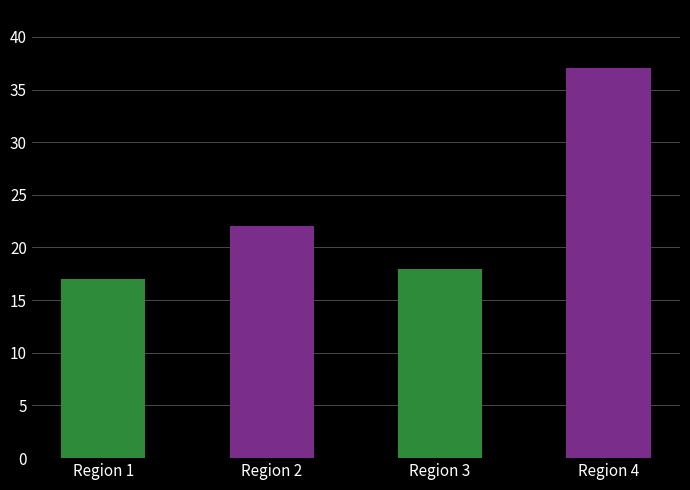

Which category has the lowest value across all series?

Region 1